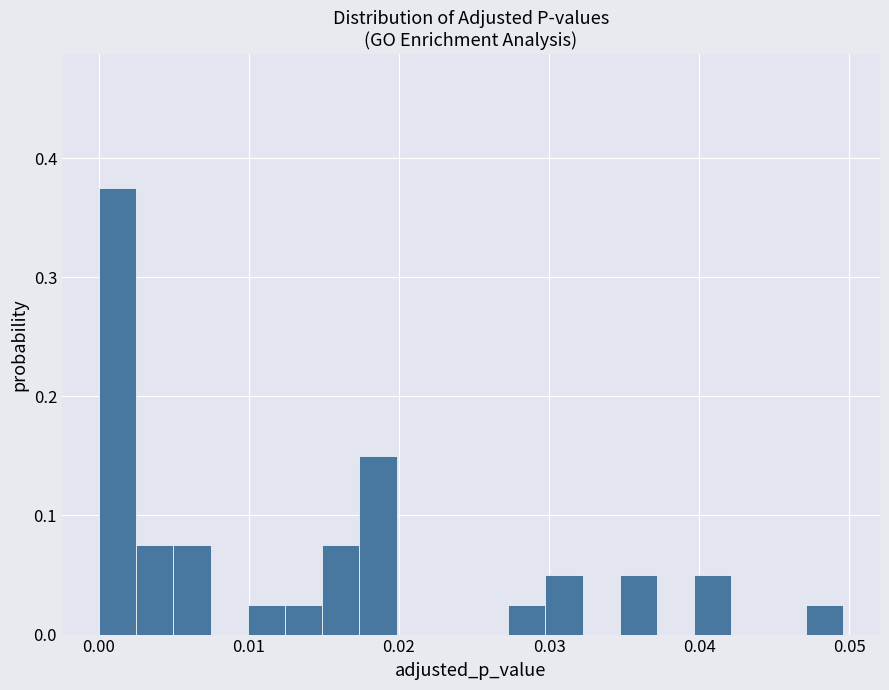

Around what value on the x-axis is the tallest bar? Give the approximate position of its centre, as read against the axis.

0.001